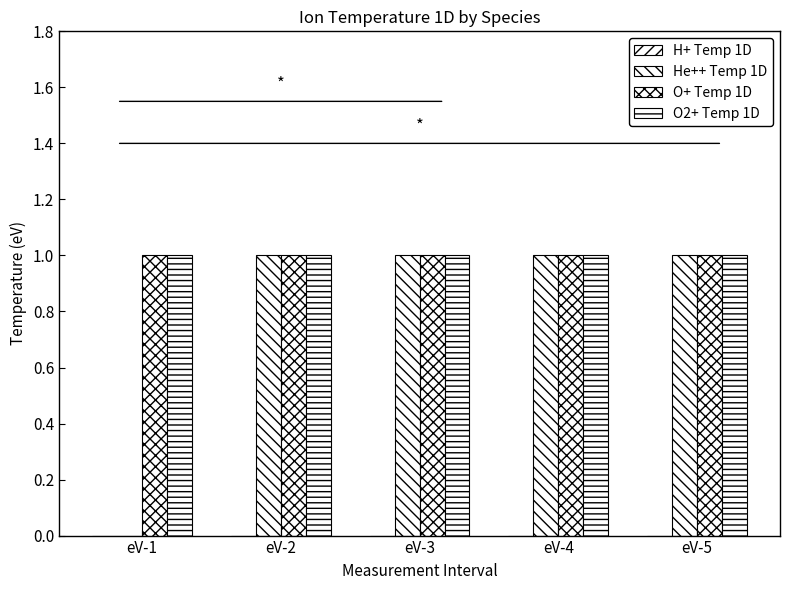

How many groups of bars are there?

5